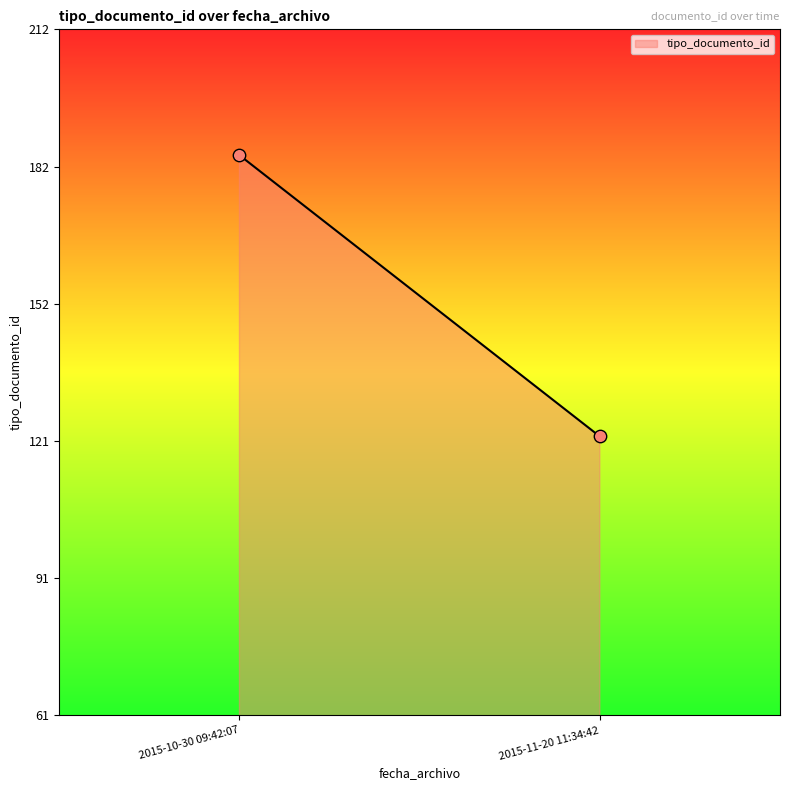

What is the range of Y values (max minus min)?

62